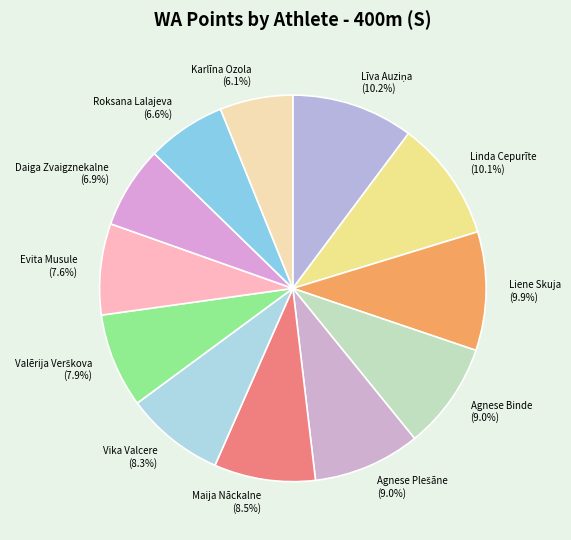

Do Roksana Lalajeva and Liene Skuja together represent more than half of the pie?

No